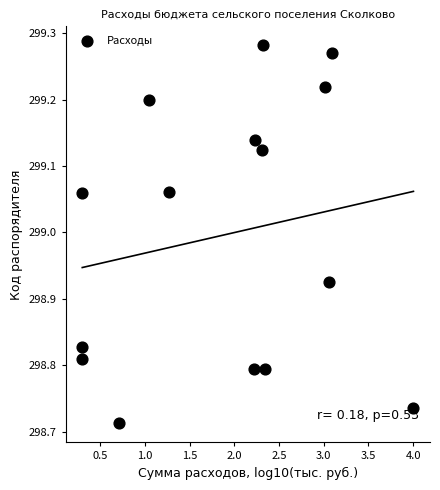

What is the range of X values (max minus min)?

3.7